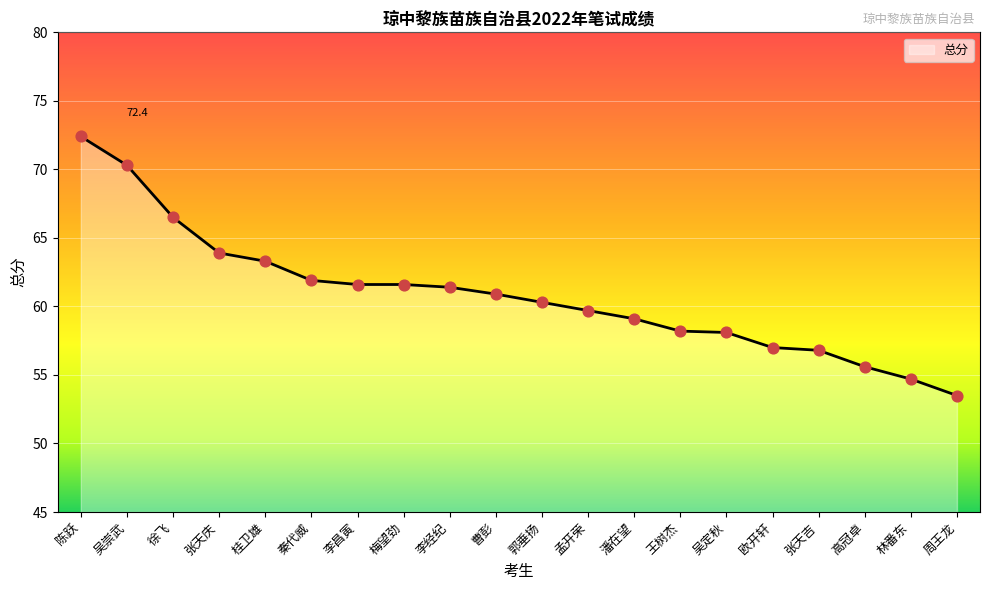

Approximately how many times larger is the value at 曹彭 compared to 张天庆?

1.0